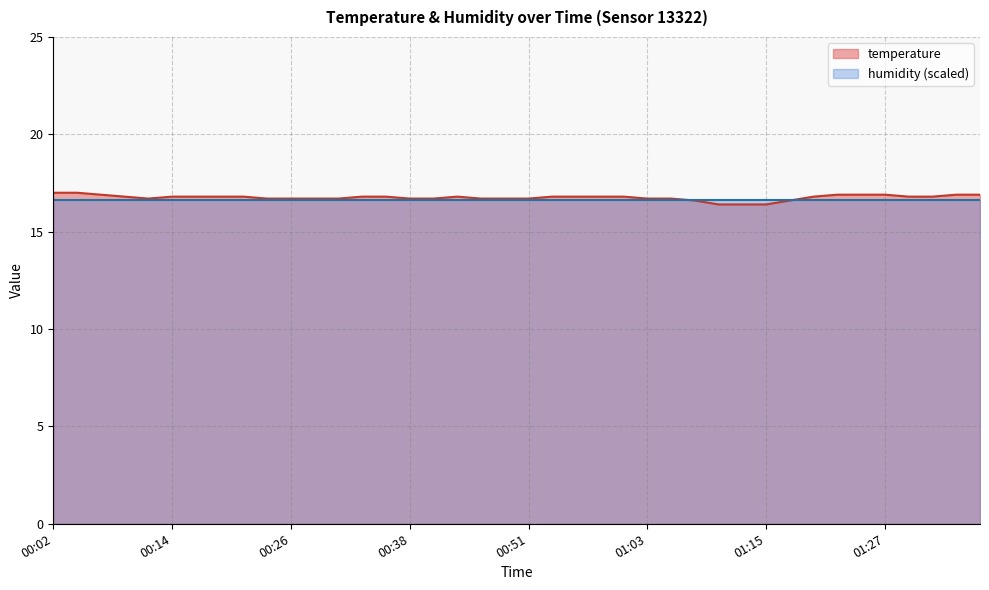

Approximately how many times larger is the value at 00:58 compared to 00:14?

1.0